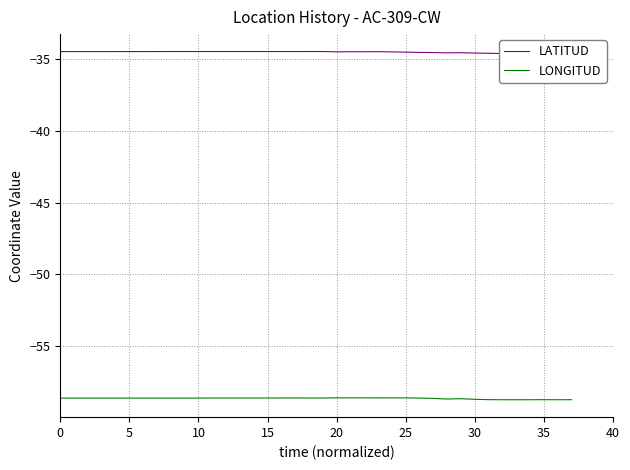

What is the difference between the maximum and minimum values in the LATITUD series?

0.1